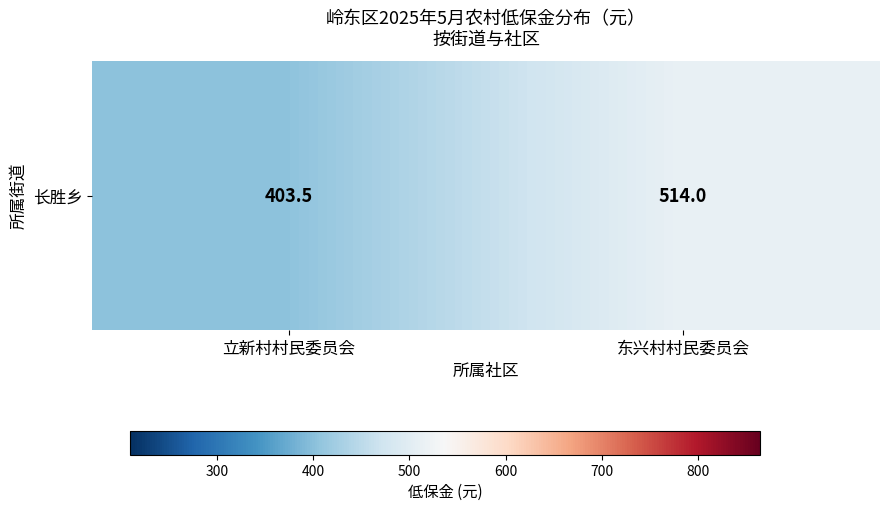

Is it true that the value at 东兴村村民委员会 is 925.1?

False